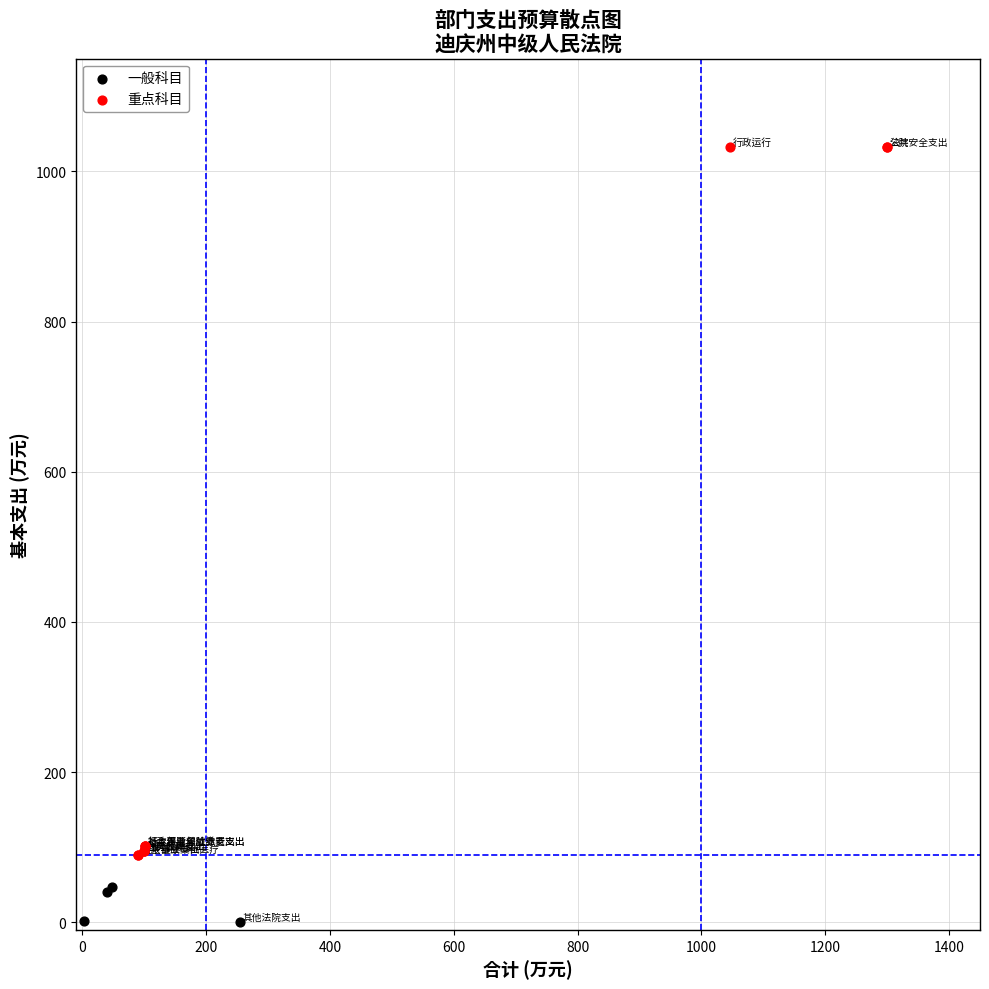

Which series contains the highest Y value?

重点科目